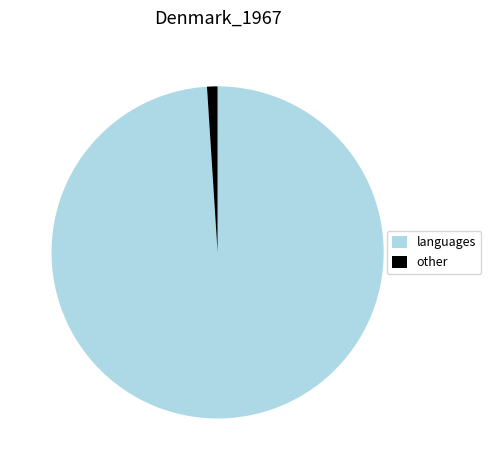

Which category accounts for the majority?

languages